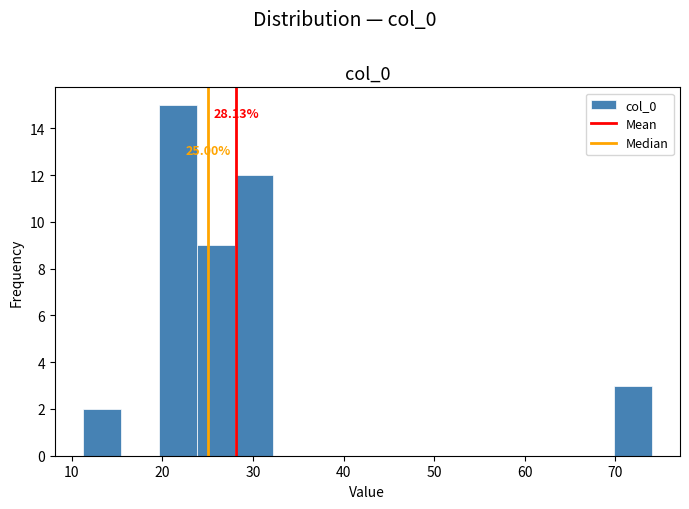

Which range on the x-axis has the tallest bar?

20 to 24